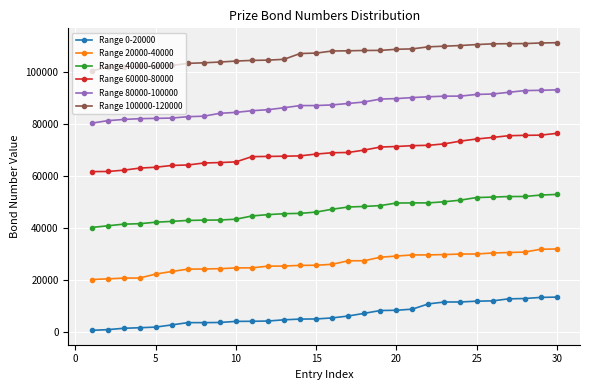

Which series has the largest total across all categories?

Range 100000-120000